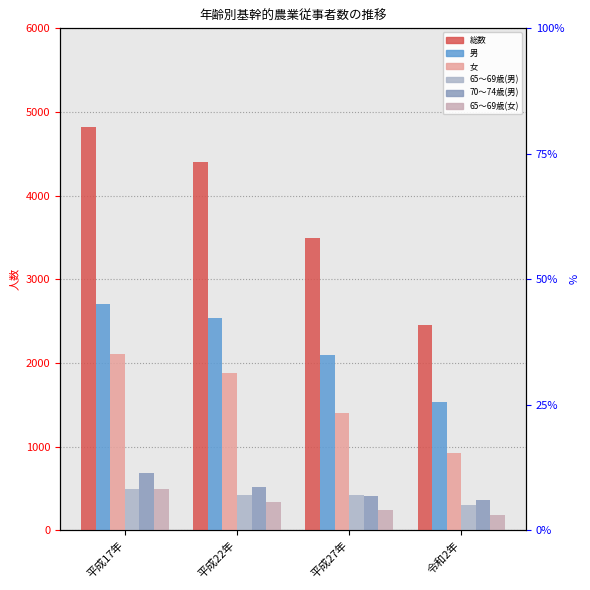

At which category is the sum across all series the highest?

平成17年